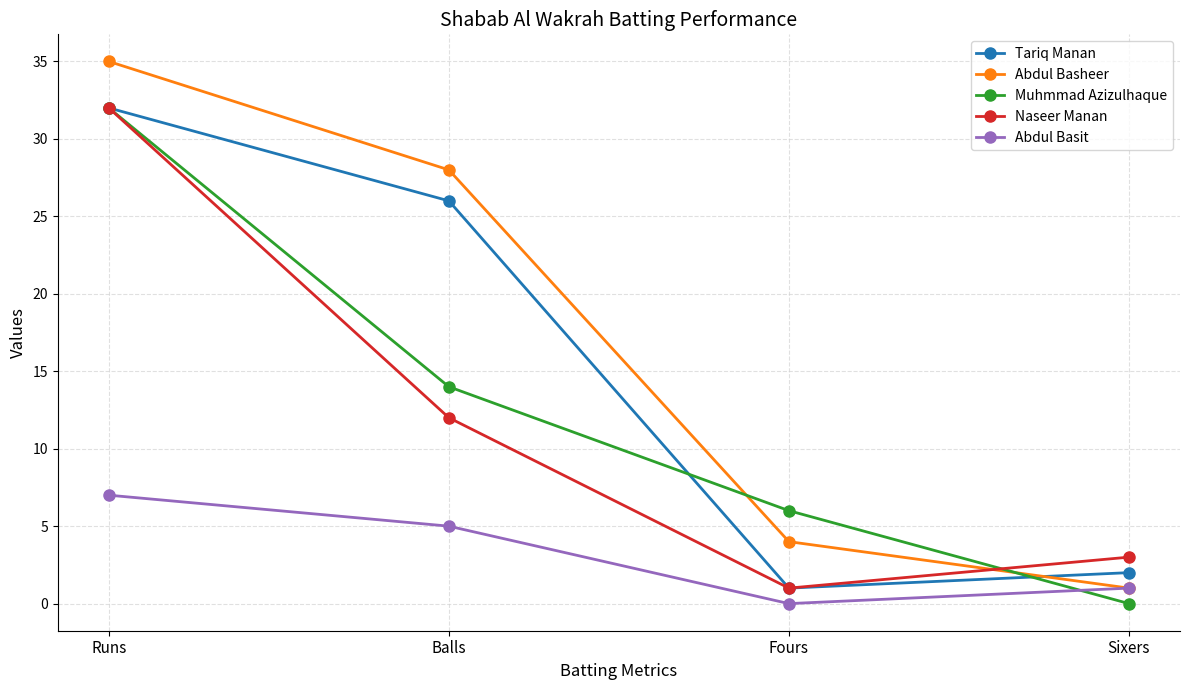

Where does the Abdul Basit series first go above 5?

Runs